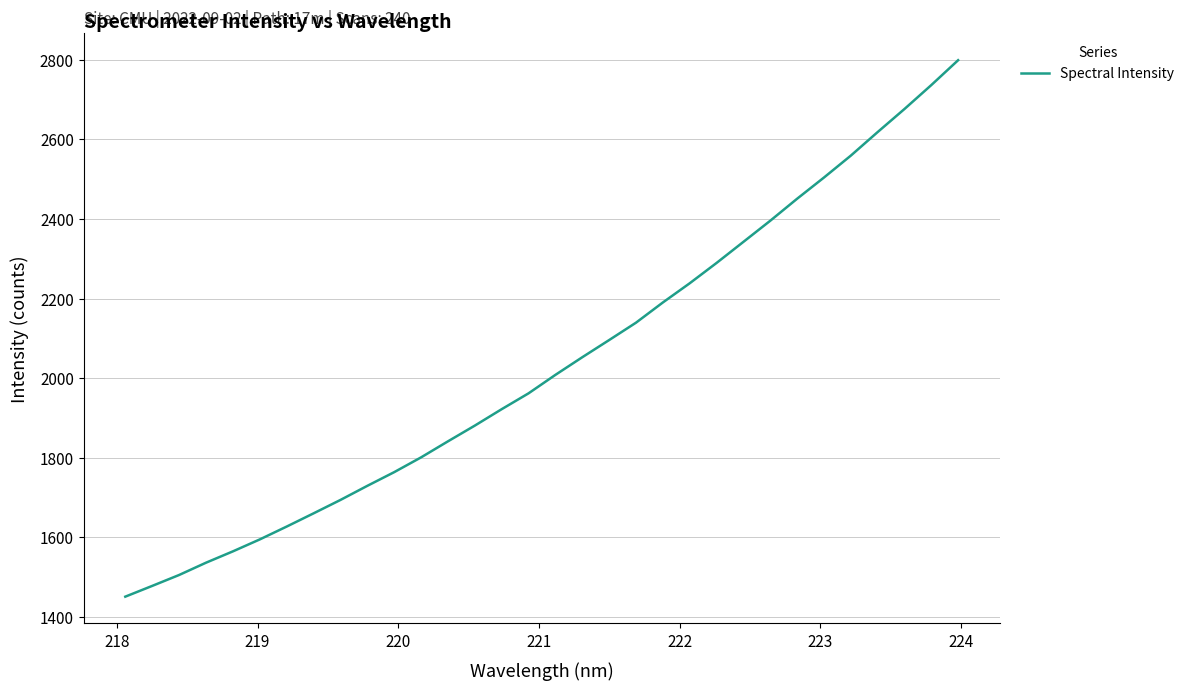

What is the difference between the maximum and minimum values?

1348.1